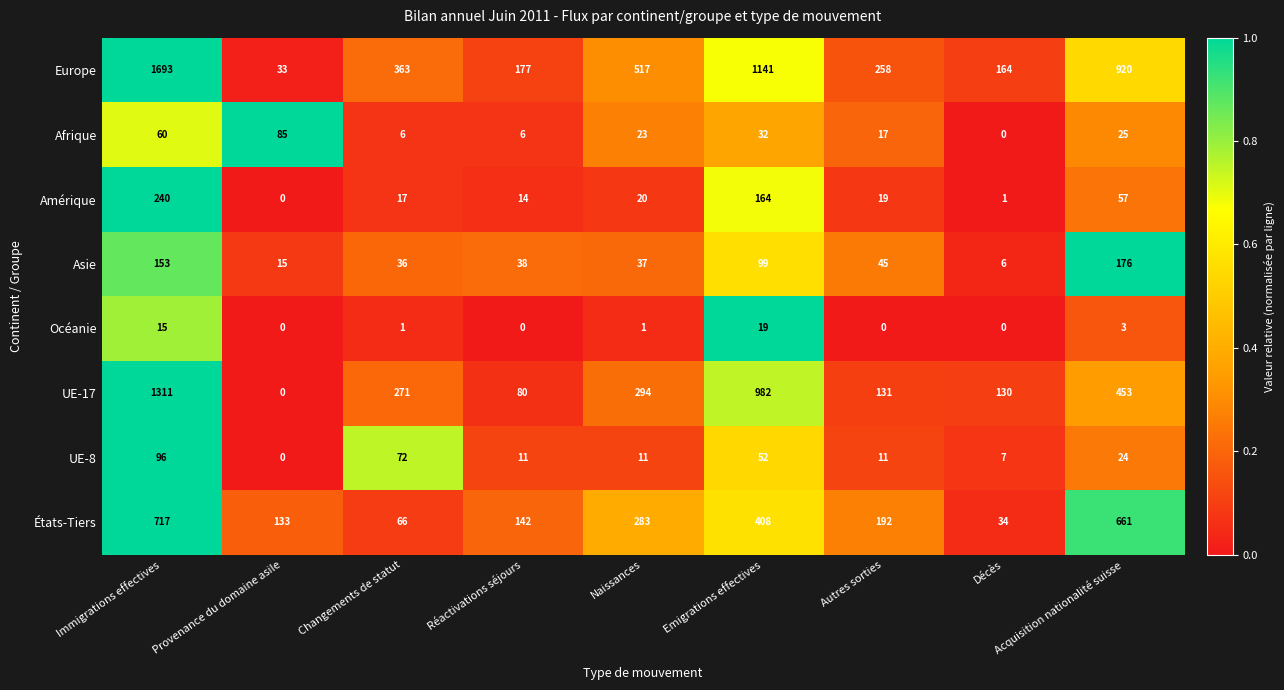

Which series has the largest range (max minus min)?

Europe